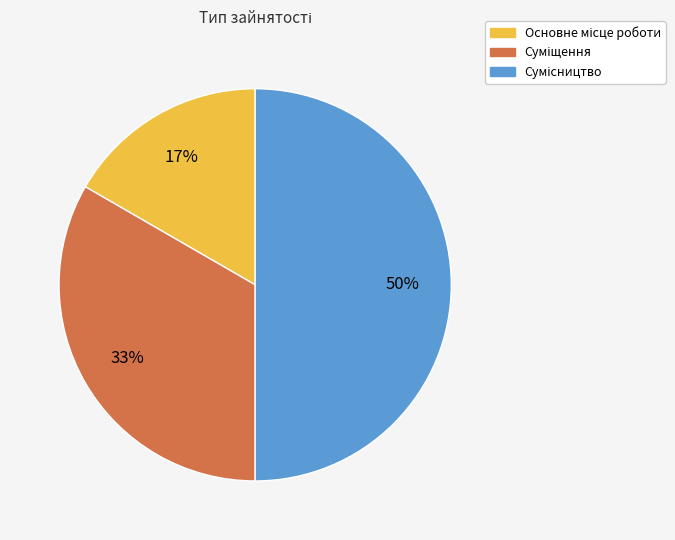

To the nearest percent, what is the difference between the largest and smallest slice percentages?

33%